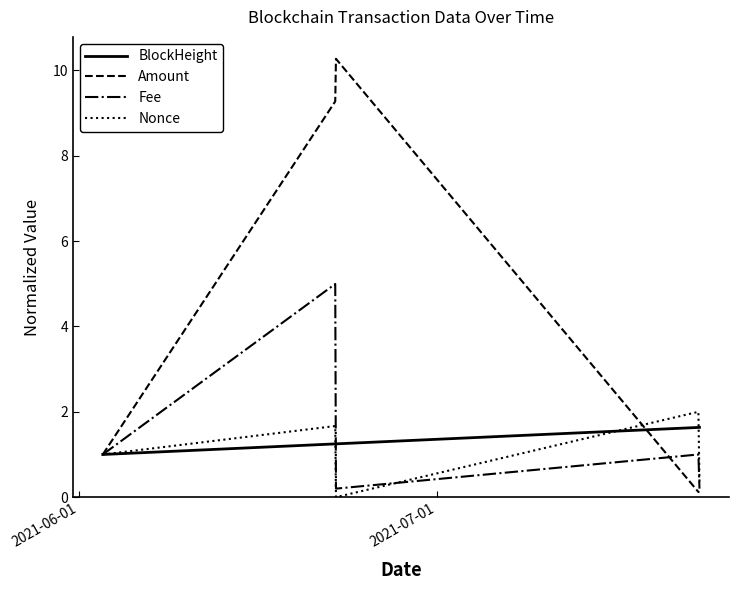

Which series has the largest range (max minus min)?

Amount